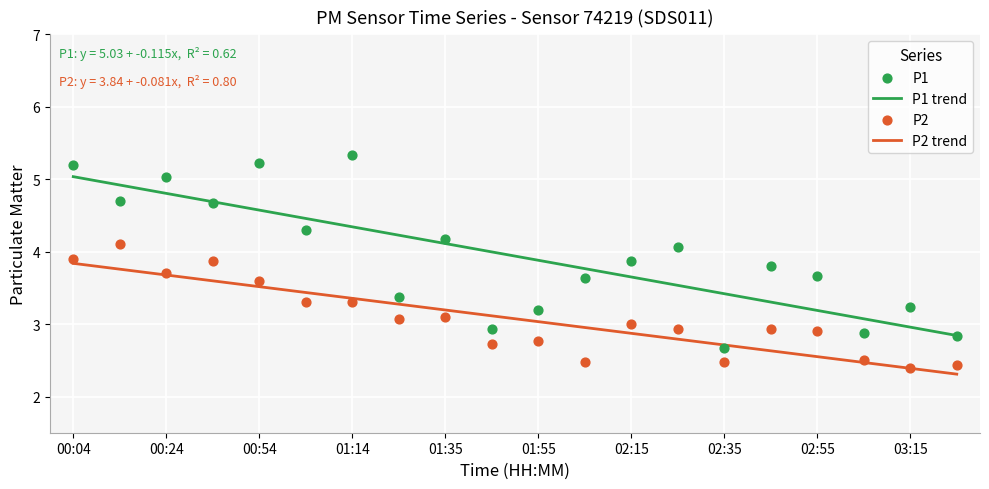

Which series has the largest Y range (max minus min)?

P1